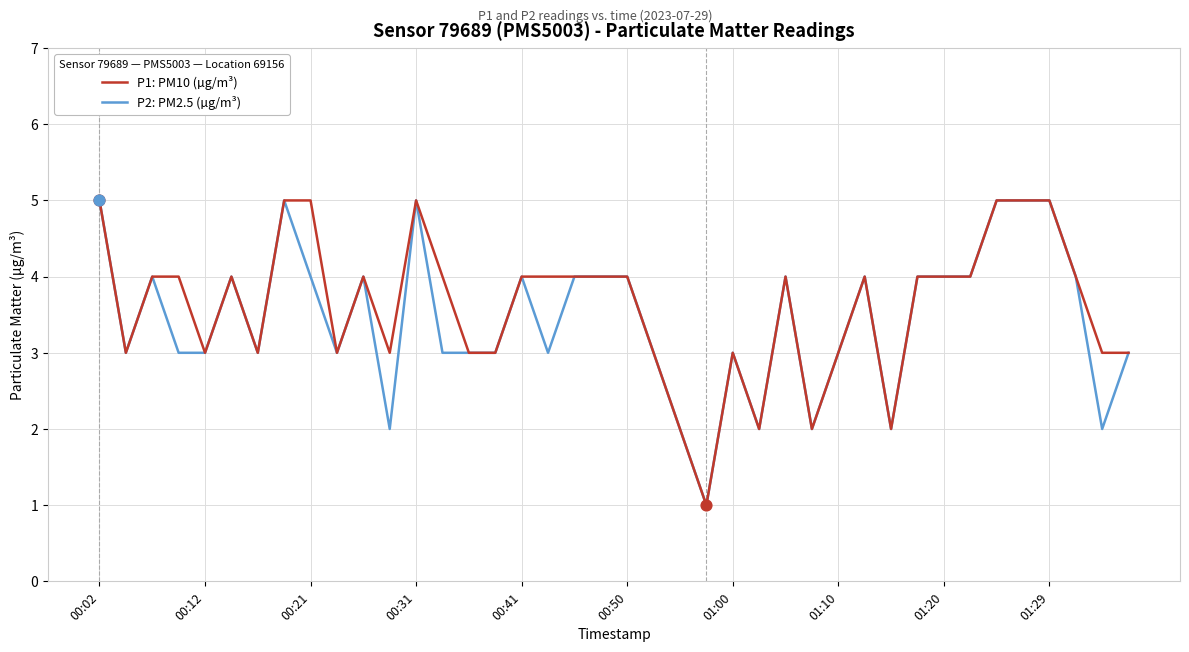

How many lines are shown in the chart?

2